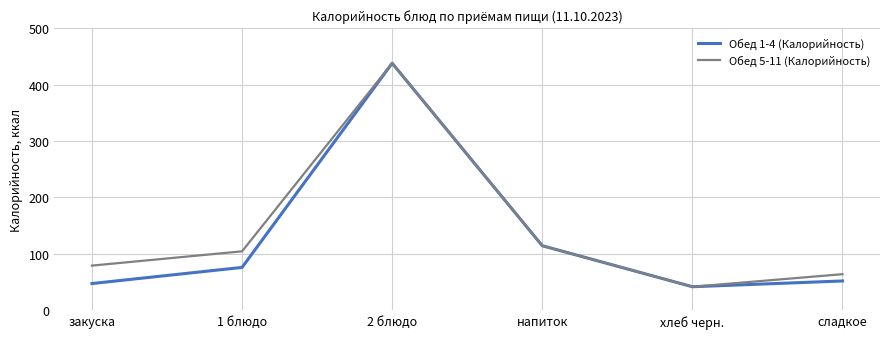

At which category does Обед 1-4 (Калорийность) reach its first local valley?

хлеб черн.